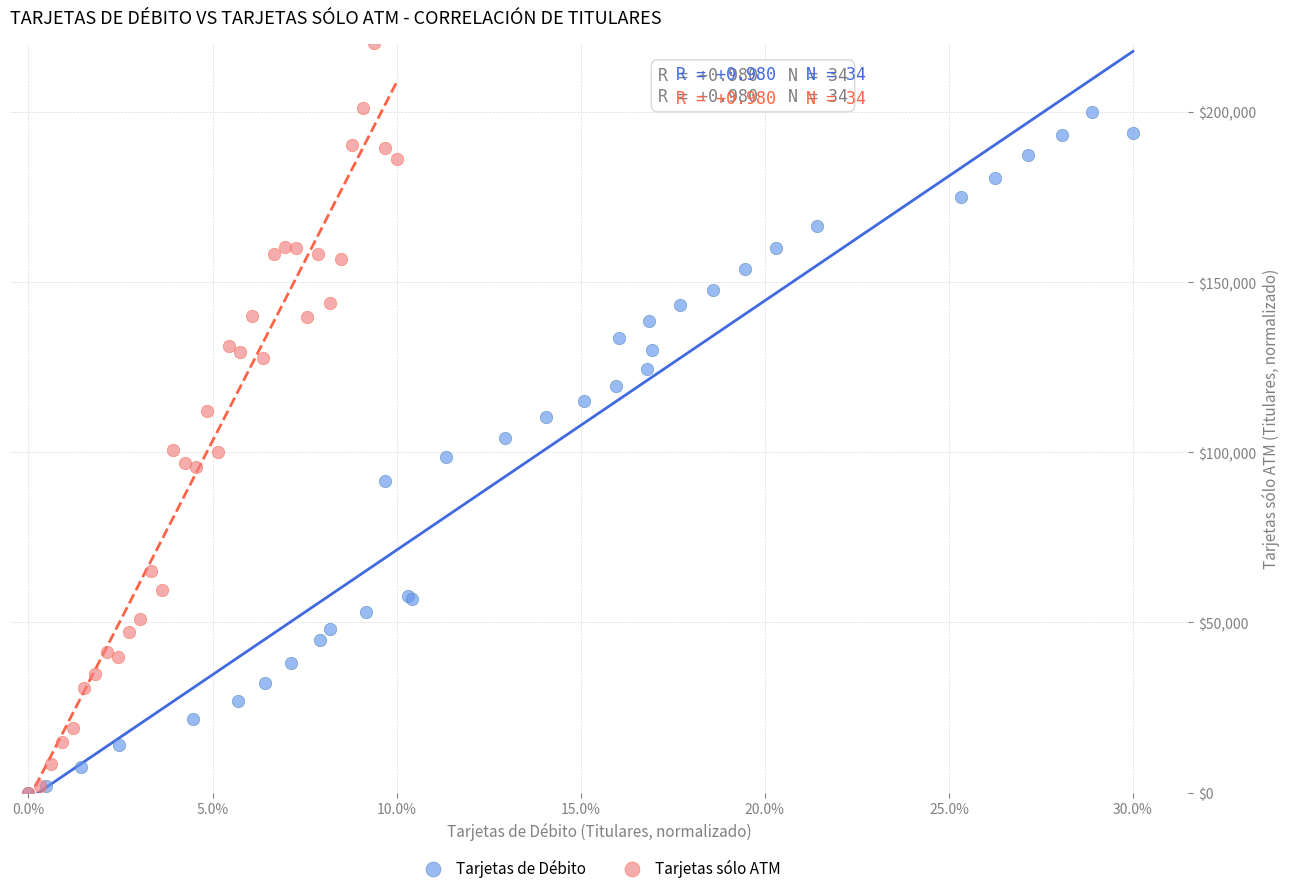

Which series contains the highest Y value?

Tarjetas sólo ATM